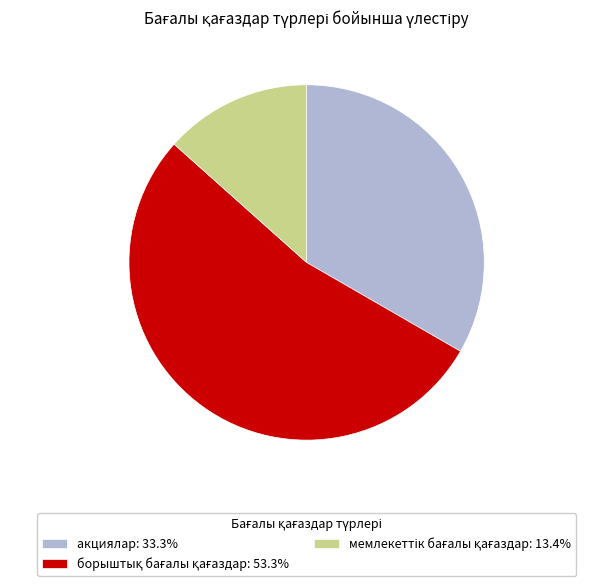

Is it true that акциялар is 33% of the pie?

True